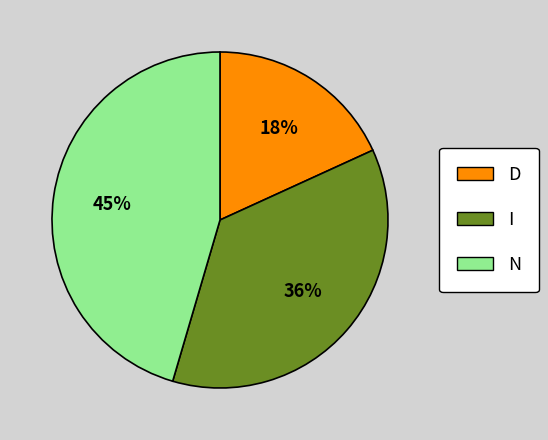

To the nearest percent, what is the difference between the largest and smallest slice percentages?

27%